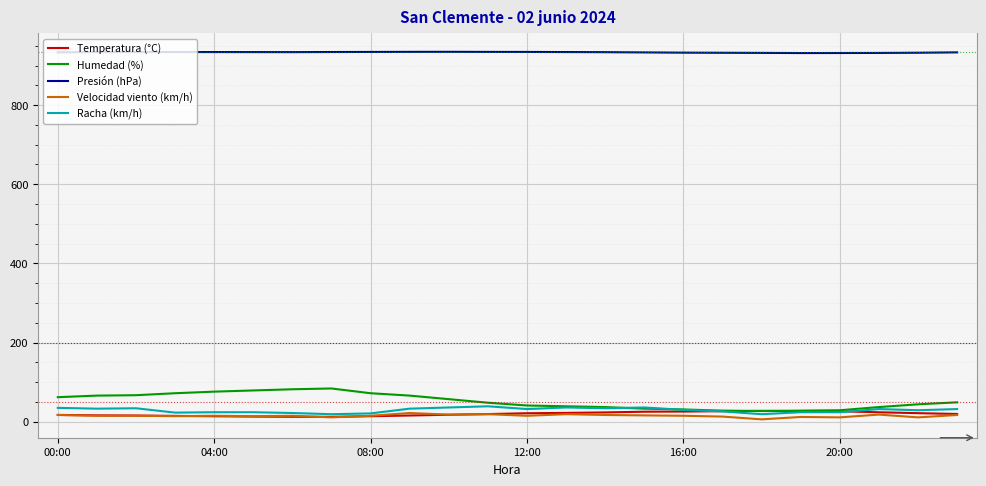

True or false: Presión (hPa) and Humedad (%) cross at least once.

False